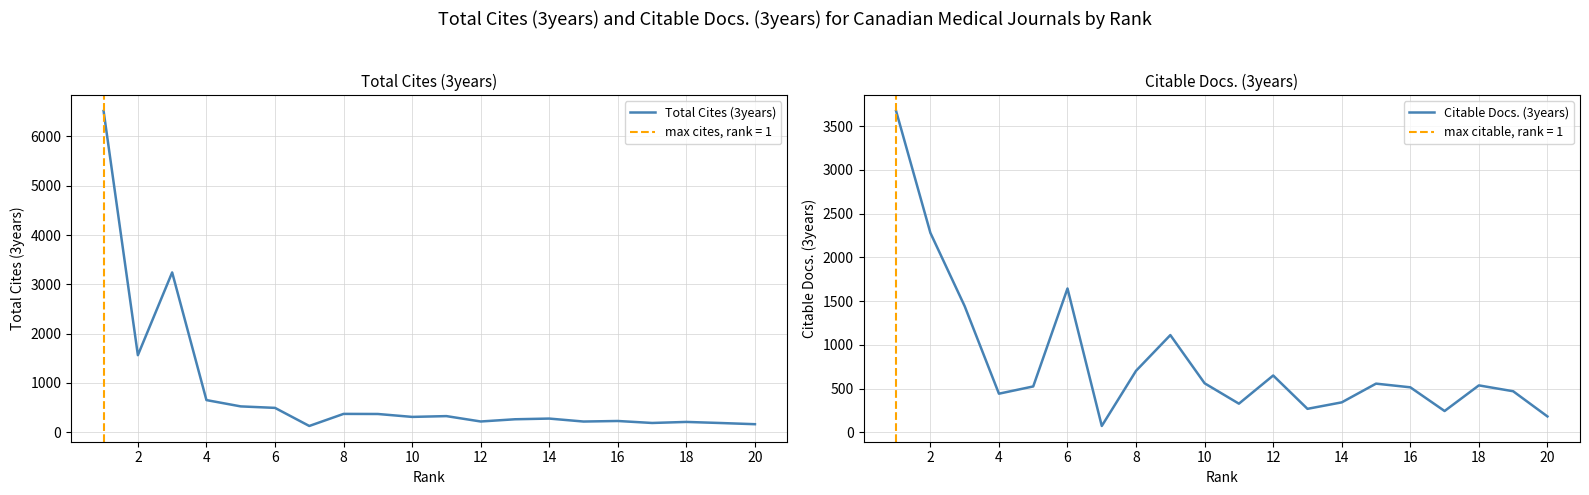

What are all the series names shown in the legend?

Total Cites (3years), Citable Docs. (3years)